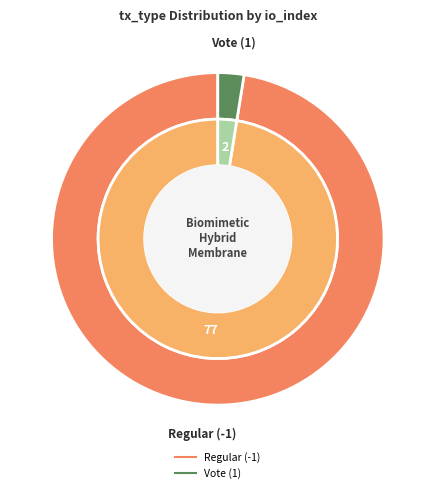

The Vote (1) slice represents 15% of the pie. True or false?

False